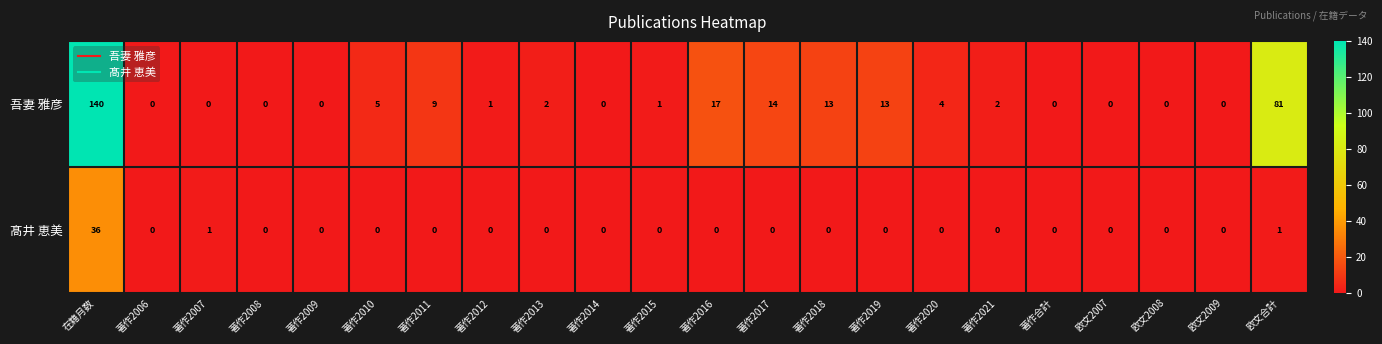

At which category is the sum across all series the highest?

在籍月数